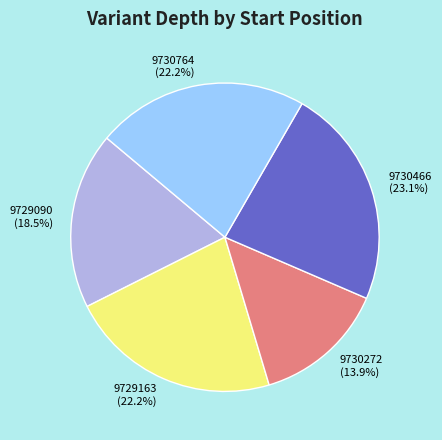

Which slice is the largest?

9730466